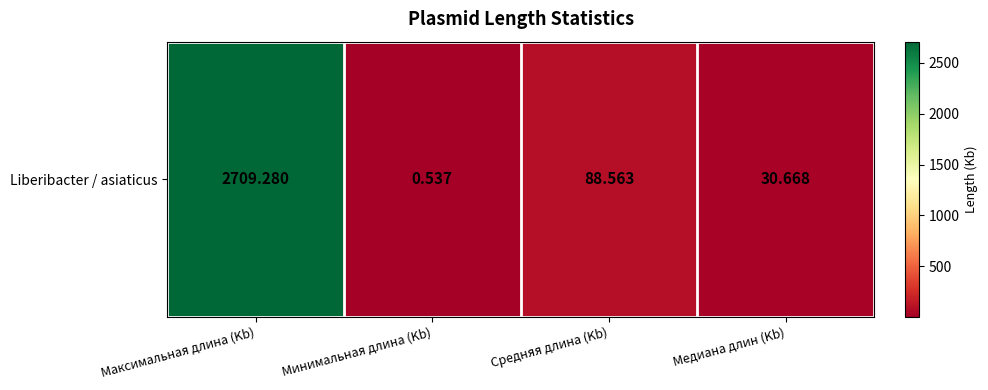

What is the difference between the second highest and minimum values?

88.0